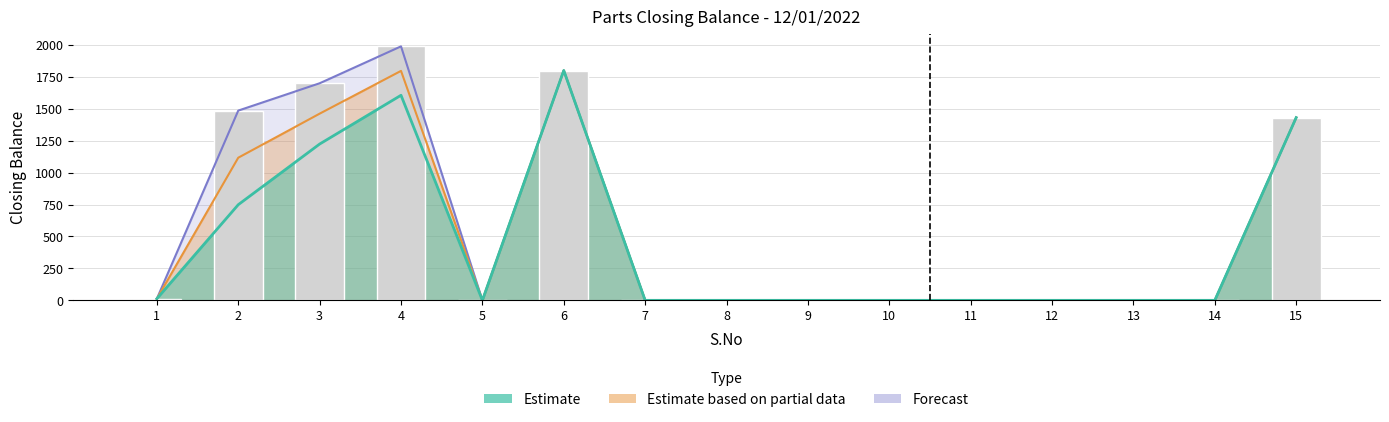

Which series changed the most between 6 and 9?

Estimate